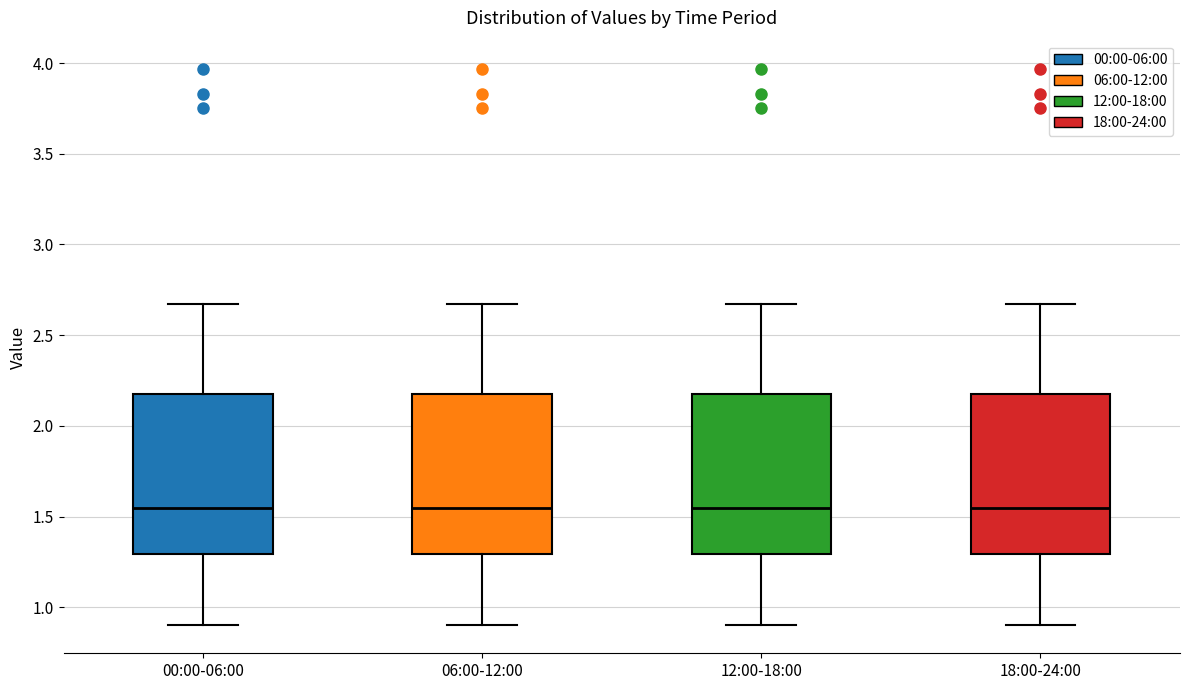

Reading left to right, transcribe this box plot: for each box, give where its median line is, the range the box spans, and where its two whiskers end, as read against the y-axis. The values are not printed on the chart, so give them approximately, as read against the axis.

00:00-06:00: median 1.55, box 1.30 to 2.20, whiskers 0.90 to 2.65
06:00-12:00: median 1.55, box 1.30 to 2.20, whiskers 0.90 to 2.65
12:00-18:00: median 1.55, box 1.30 to 2.20, whiskers 0.90 to 2.65
18:00-24:00: median 1.55, box 1.30 to 2.20, whiskers 0.90 to 2.65